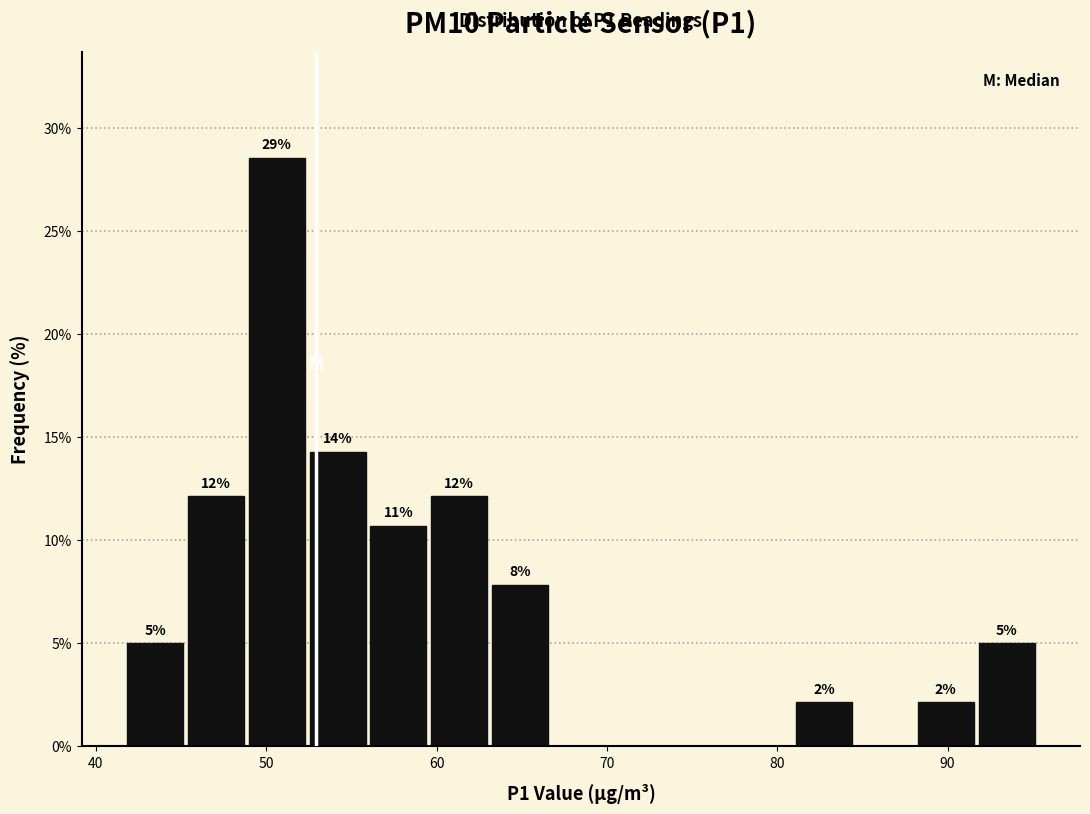

Around what value on the x-axis is the tallest bar? Give the approximate position of its centre, as read against the axis.

51